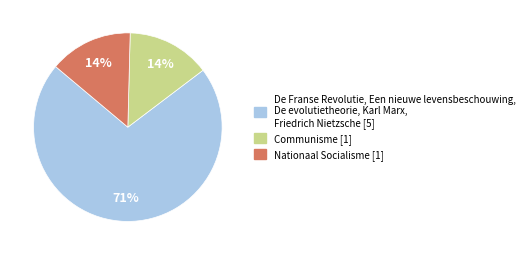

Is there any slice that represents more than half of the pie?

Yes